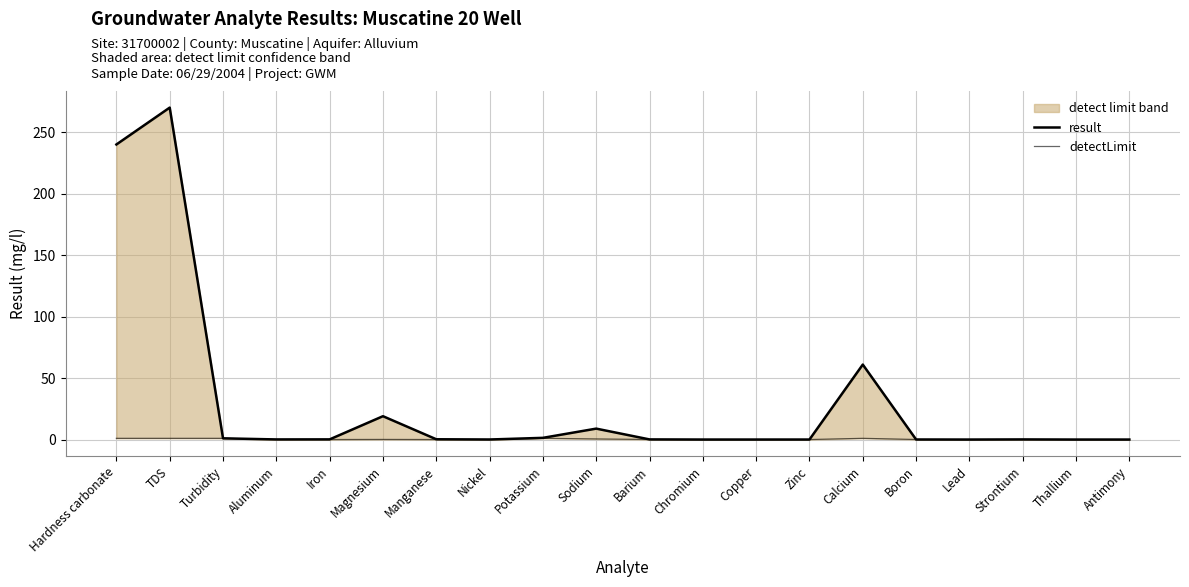

True or false: result has a value of 0.4 at Manganese.

False